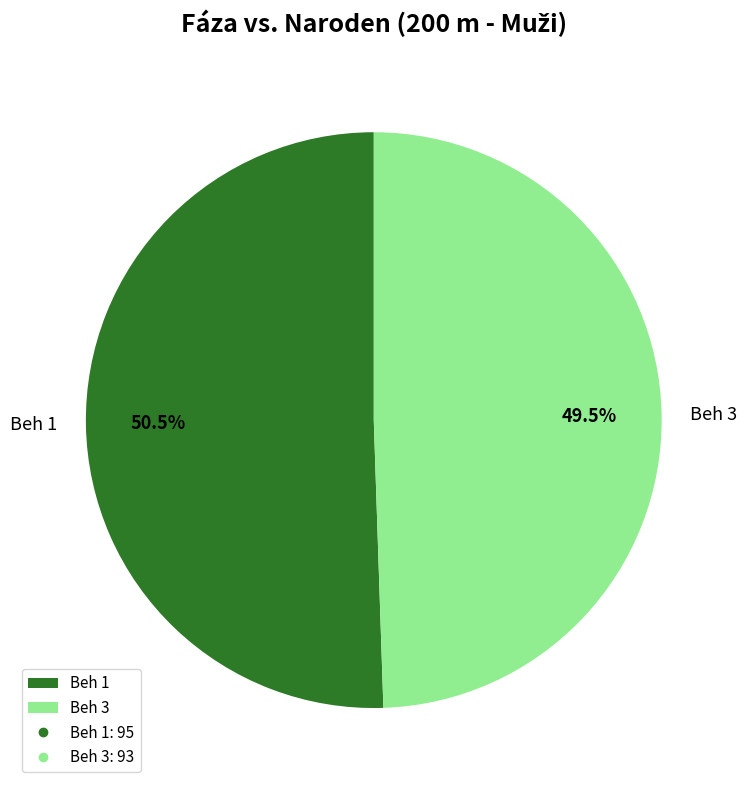

Approximately how many times larger is the value at Beh 1 compared to Beh 3?

1.0